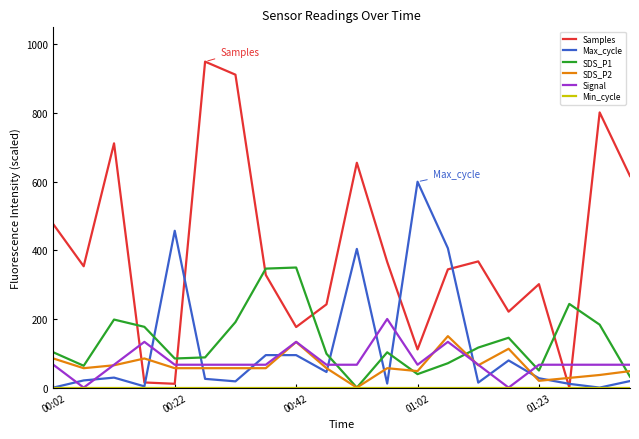

True or false: SDS_P1 and Max_cycle intersect in this chart.

True